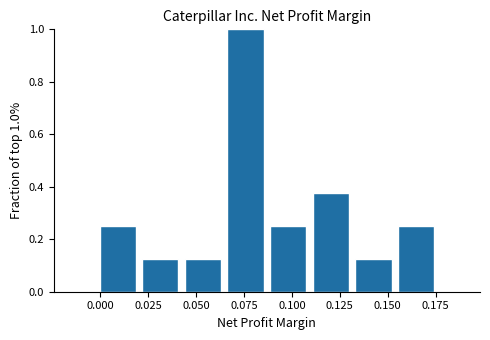

Over which range of the x-axis is the bar tallest?

0.065 to 0.085